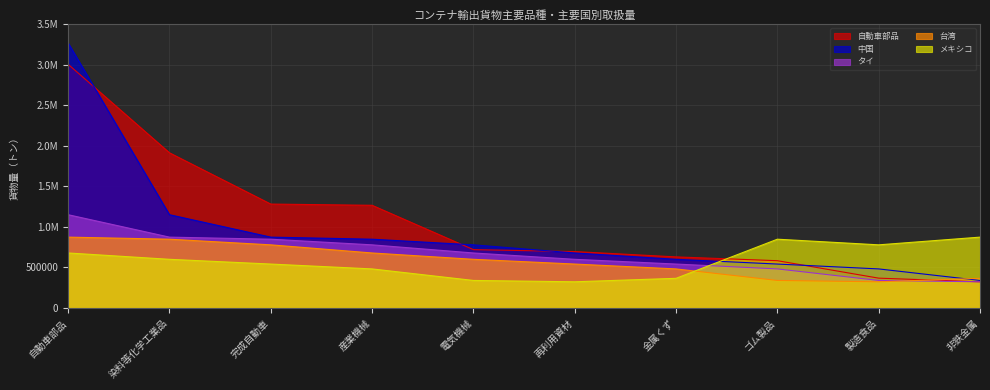

Between 染料等化学工業品 and 製造食品, which series saw the biggest shift?

自動車部品